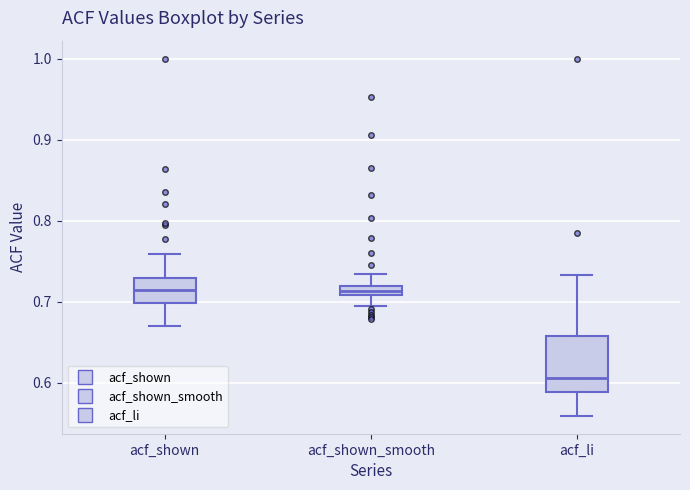

Where does the upper whisker of the box for acf_shown_smooth end on the y-axis? The values are not printed on the chart, so give them approximately, as read against the axis.

0.73